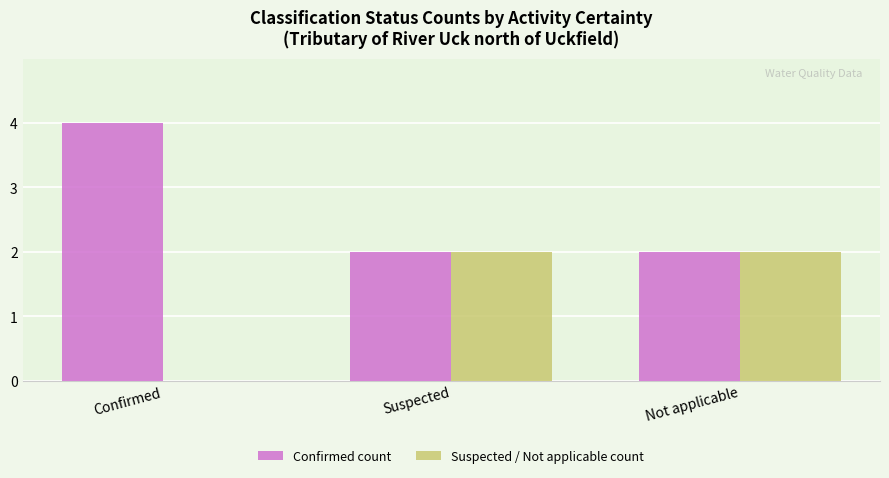

Which label corresponds to the largest value in the chart?

Confirmed